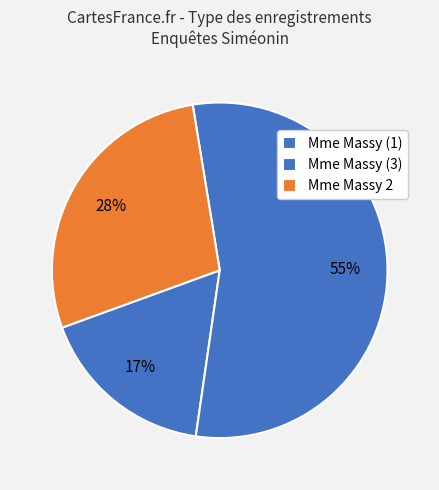

Is there any slice that represents more than half of the pie?

Yes